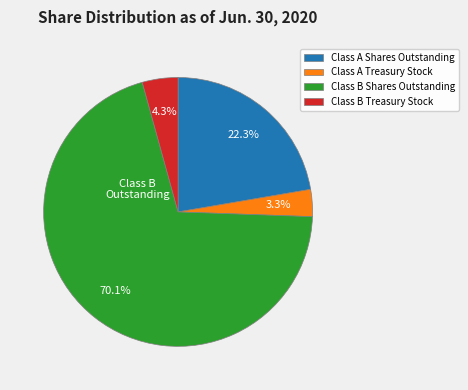

Between Class B Treasury Stock and Class B Shares Outstanding, which is larger?

Class B Shares Outstanding